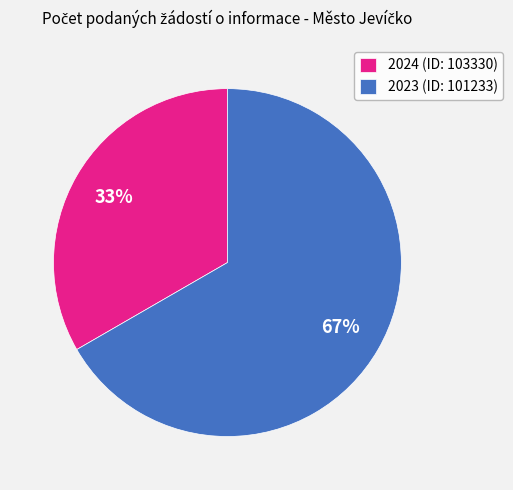

Does 2024 (ID: 103330) account for over 50% of the chart?

No